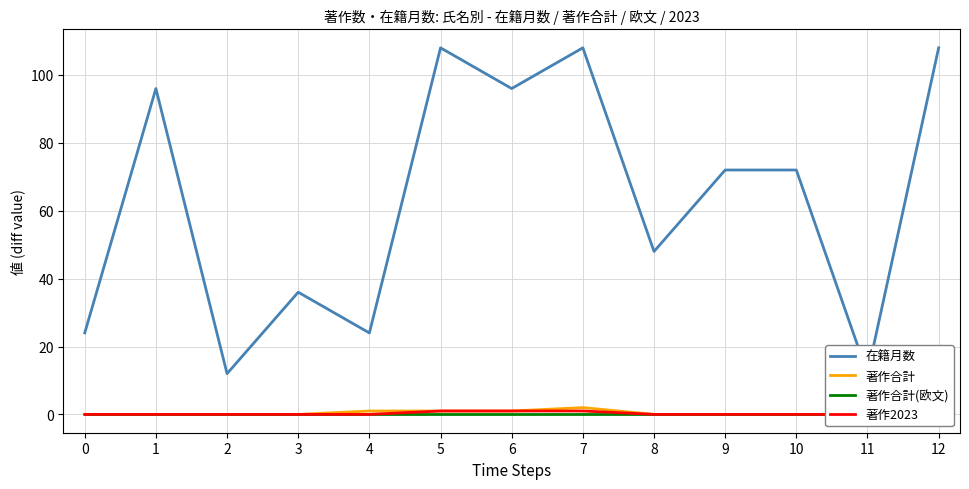

What is the difference between the second highest and minimum values in the 在籍月数 series?

96